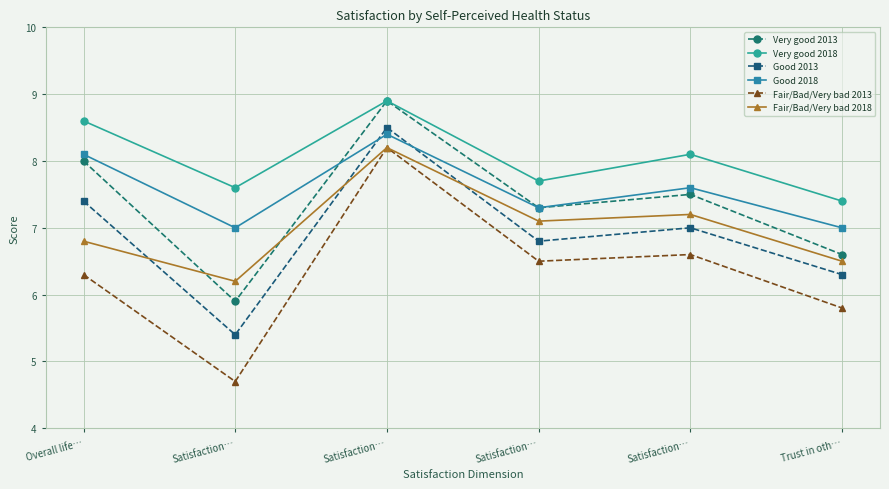

Reading left to right, what are all the values shown in this chart?

Very good 2013: Overall life…=8.0	Satisfaction…=5.9	Satisfaction…=8.9	Satisfaction…=7.3	Satisfaction…=7.5	Trust in oth…=6.6
Very good 2018: Overall life…=8.6	Satisfaction…=7.6	Satisfaction…=8.9	Satisfaction…=7.7	Satisfaction…=8.1	Trust in oth…=7.4
Good 2013: Overall life…=7.4	Satisfaction…=5.4	Satisfaction…=8.5	Satisfaction…=6.8	Satisfaction…=7.0	Trust in oth…=6.3
Good 2018: Overall life…=8.1	Satisfaction…=7.0	Satisfaction…=8.4	Satisfaction…=7.3	Satisfaction…=7.6	Trust in oth…=7.0
Fair/Bad/Very bad 2013: Overall life…=6.3	Satisfaction…=4.7	Satisfaction…=8.2	Satisfaction…=6.5	Satisfaction…=6.6	Trust in oth…=5.8
Fair/Bad/Very bad 2018: Overall life…=6.8	Satisfaction…=6.2	Satisfaction…=8.2	Satisfaction…=7.1	Satisfaction…=7.2	Trust in oth…=6.5